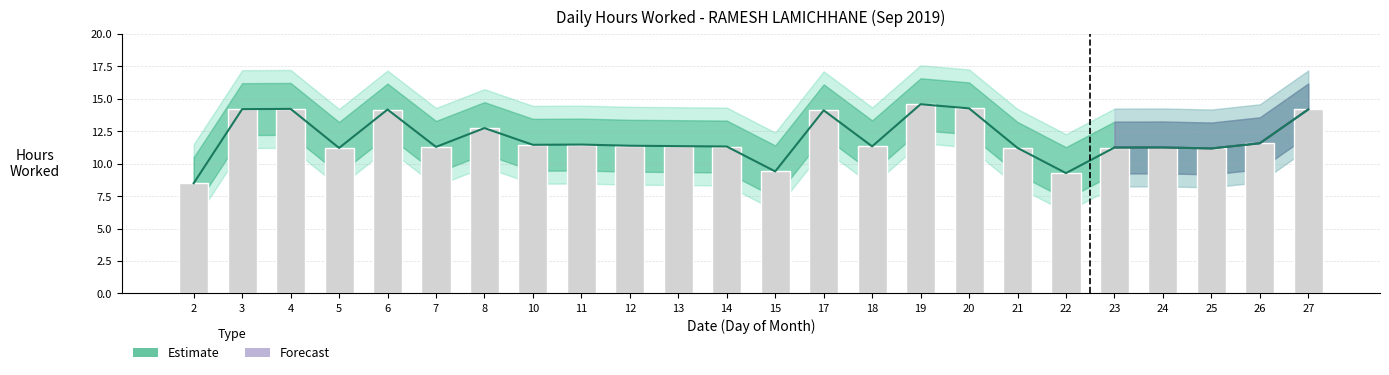

Which series changed the most between 11 and 14?

Hours Worked